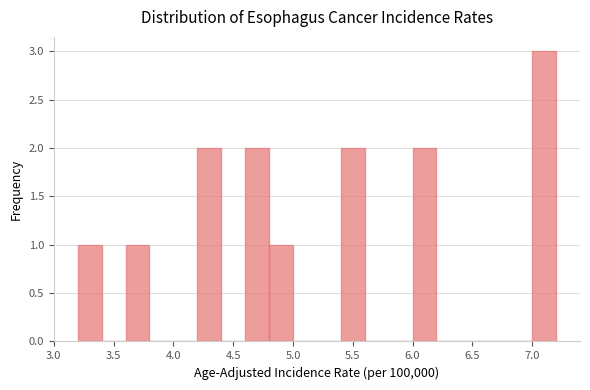

Which range on the x-axis has the tallest bar?

7.0 to 7.2